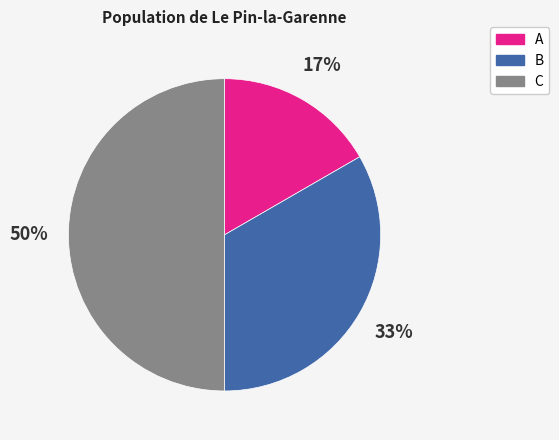

Rank the categories by value from highest to lowest.

C, B, A